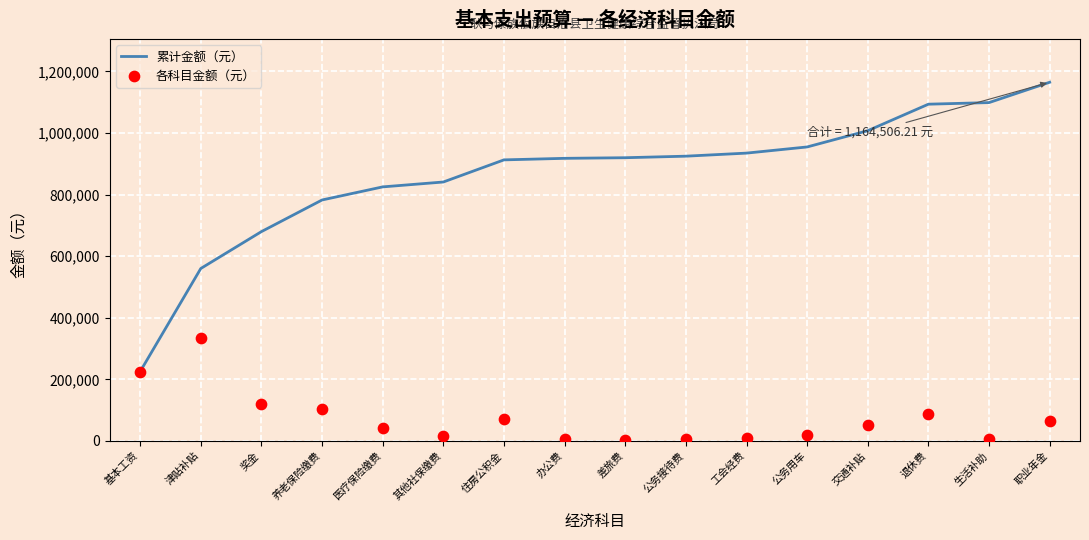

At how many categories does at least one series exceed 384061?

15